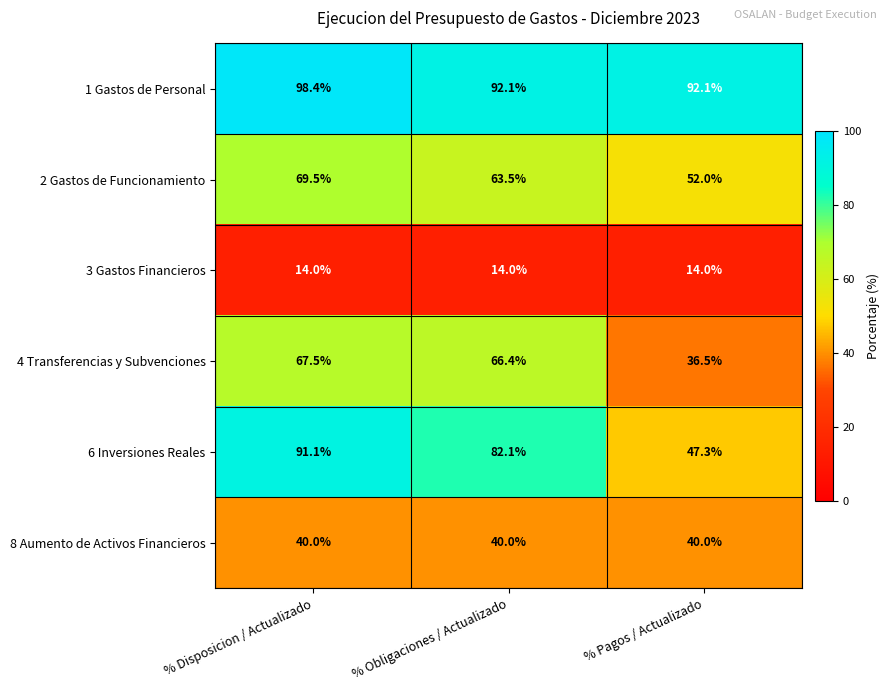

At which label does 2 Gastos de Funcionamiento first exceed 63?

% Disposicion / Actualizado